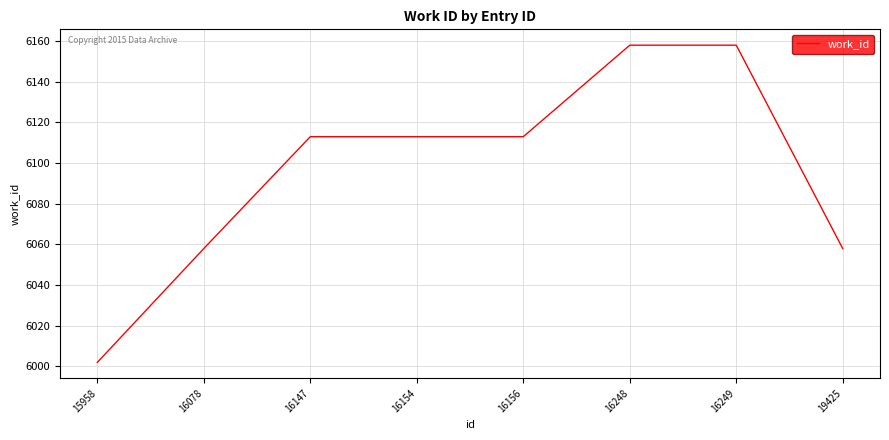

Between 16249 and 16147, which is larger?

16249